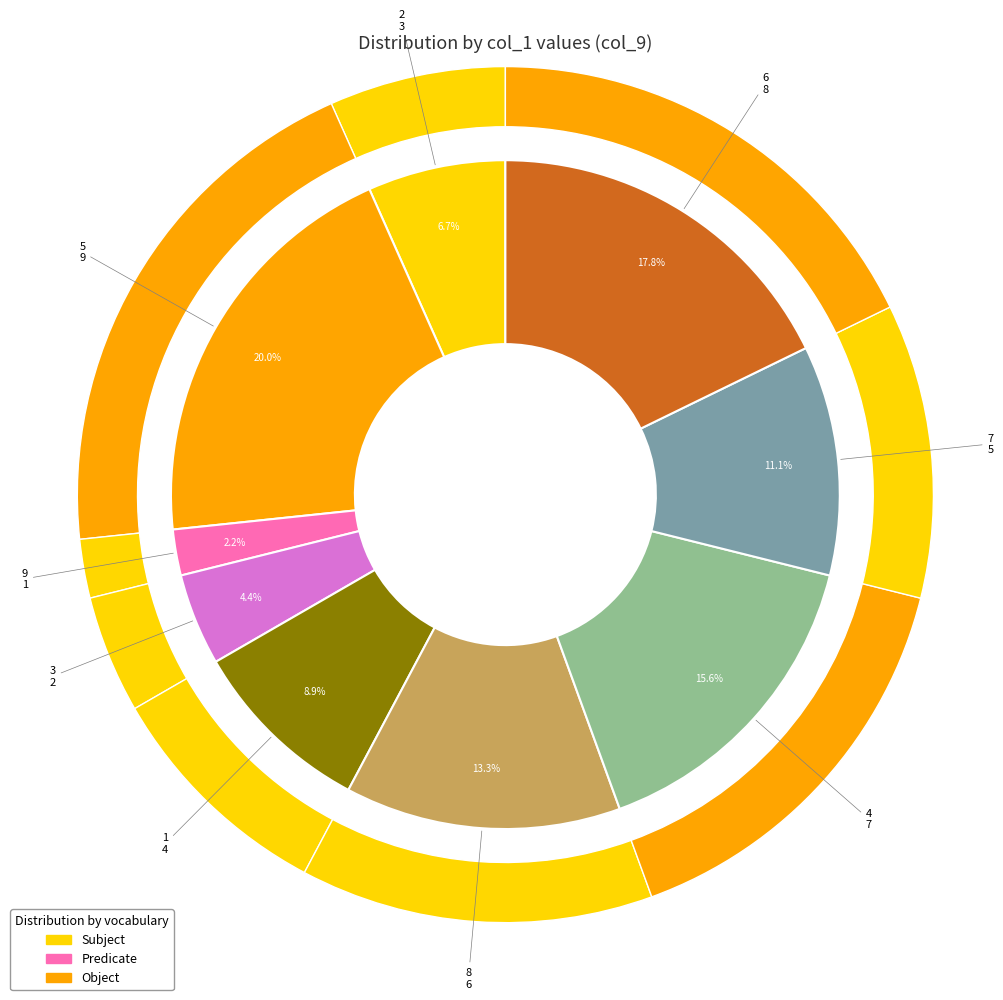

Does any single category account for the majority?

No